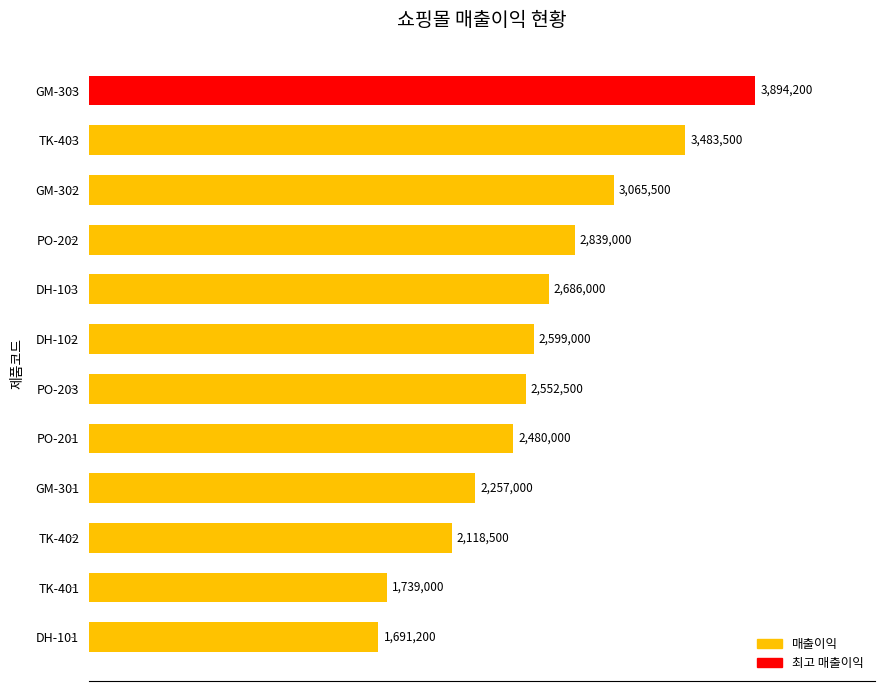

List the labels in order of value, largest first.

GM-303, TK-403, GM-302, PO-202, DH-103, DH-102, PO-203, PO-201, GM-301, TK-402, TK-401, DH-101